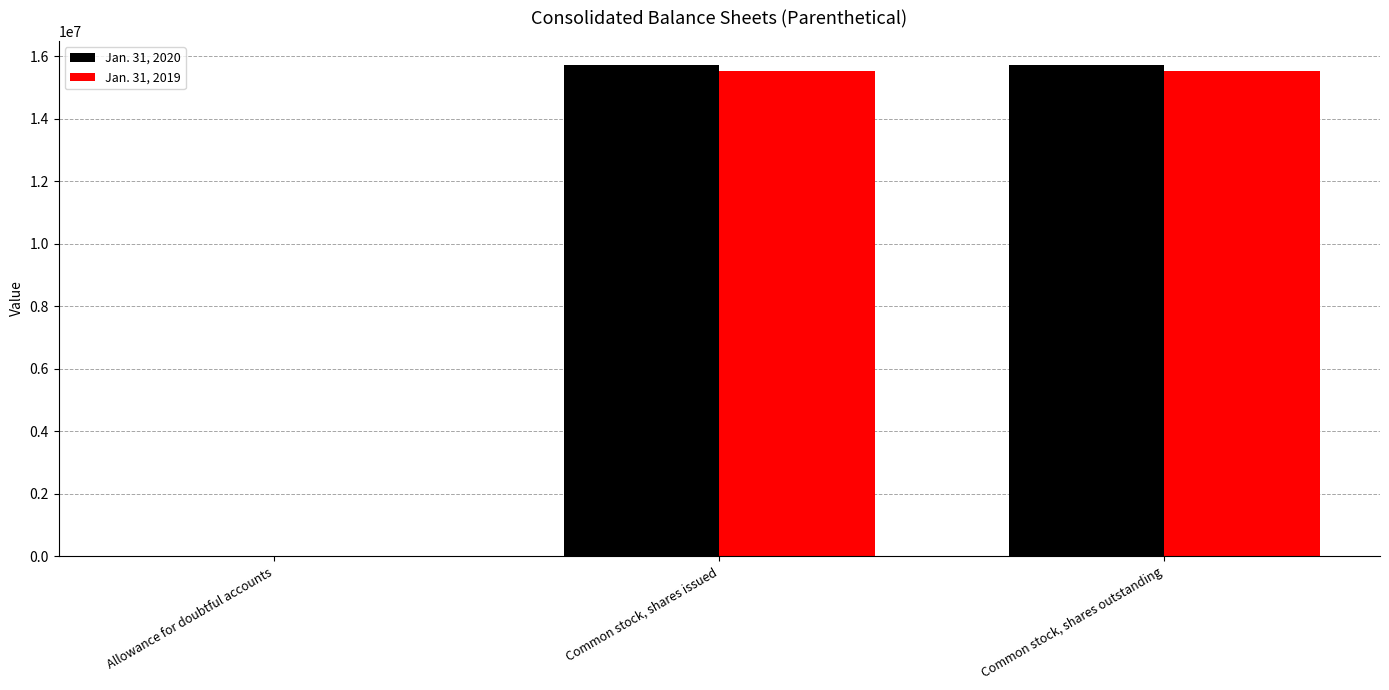

How many series are shown in this chart?

2